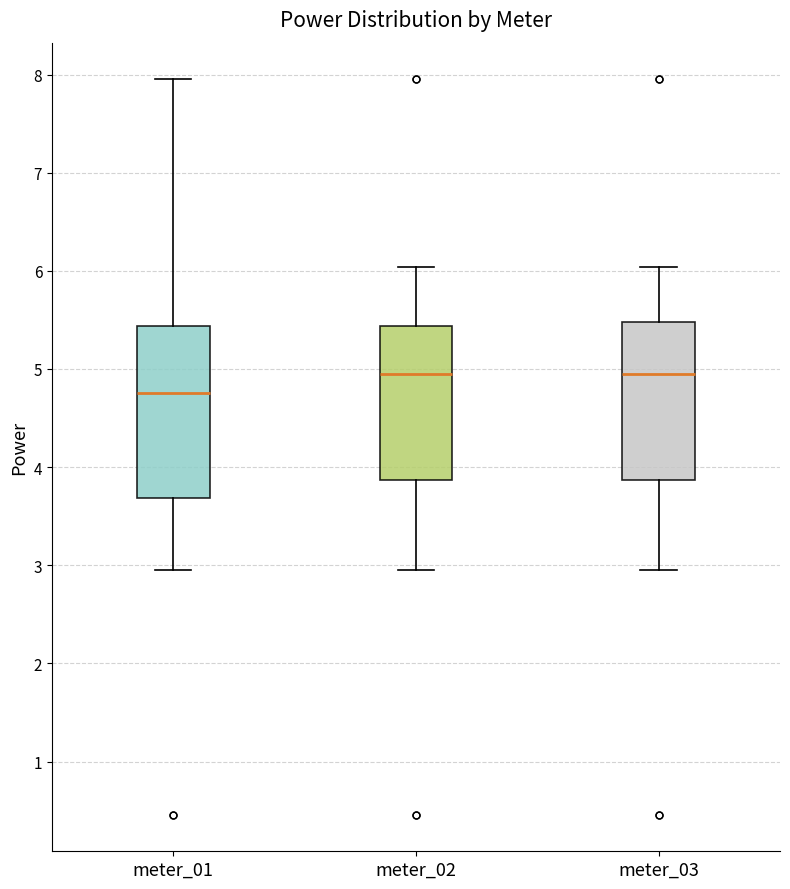

Reading left to right, transcribe this box plot: for each box, give where its median line is, the range the box spans, and where its two whiskers end, as read against the y-axis. The values are not printed on the chart, so give them approximately, as read against the axis.

meter_01: median 4.8, box 3.7 to 5.4, whiskers 3.0 to 8.0
meter_02: median 5.0, box 3.9 to 5.4, whiskers 3.0 to 6.0
meter_03: median 5.0, box 3.9 to 5.5, whiskers 3.0 to 6.0